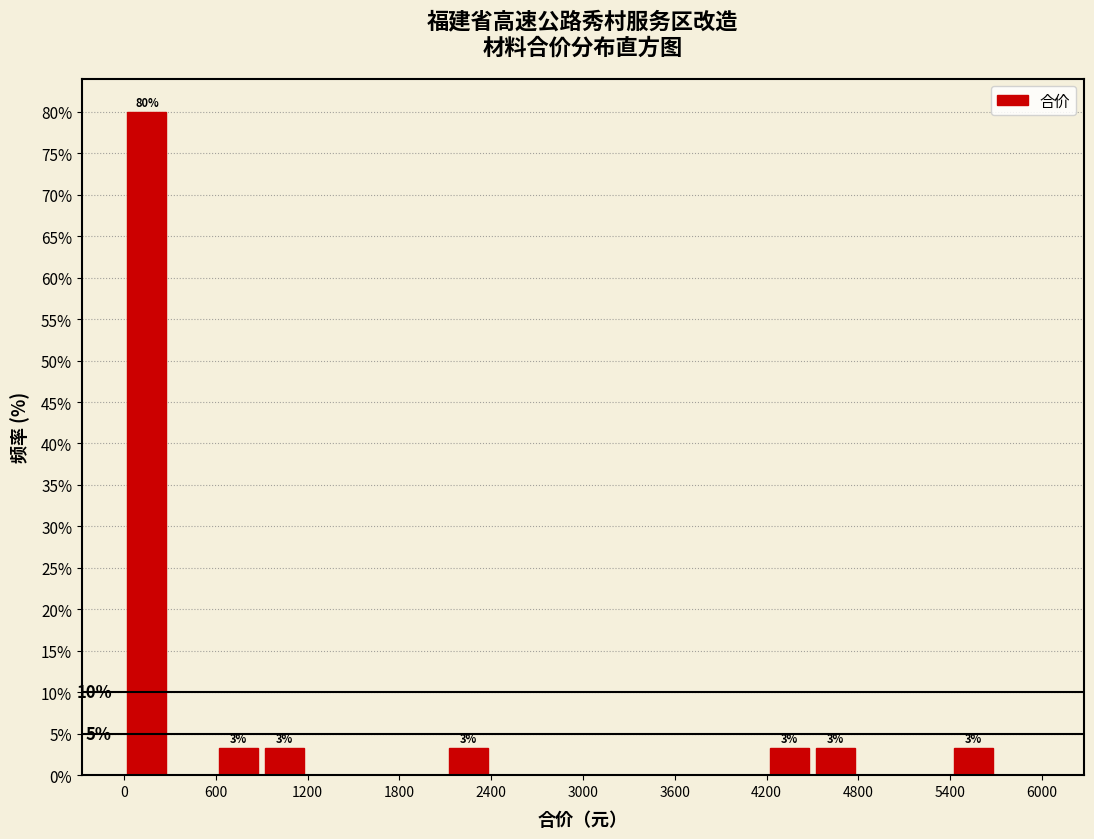

Read against the x-axis, roughly where is the centre of the tallest bar?

200